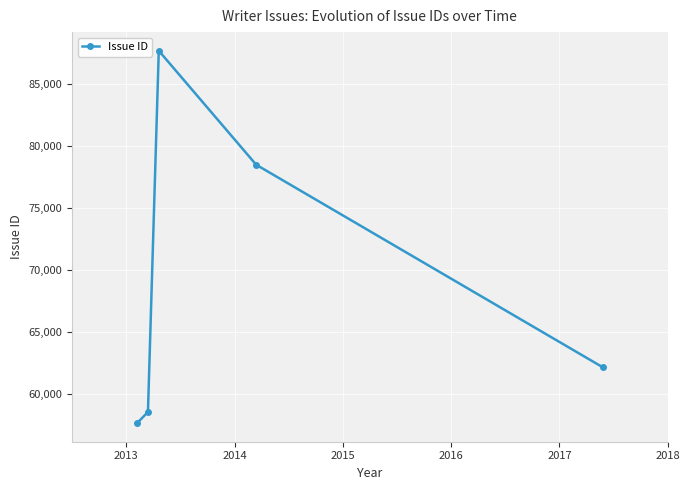

How many interior local peaks (higher than both neighbors) does the data have?

1